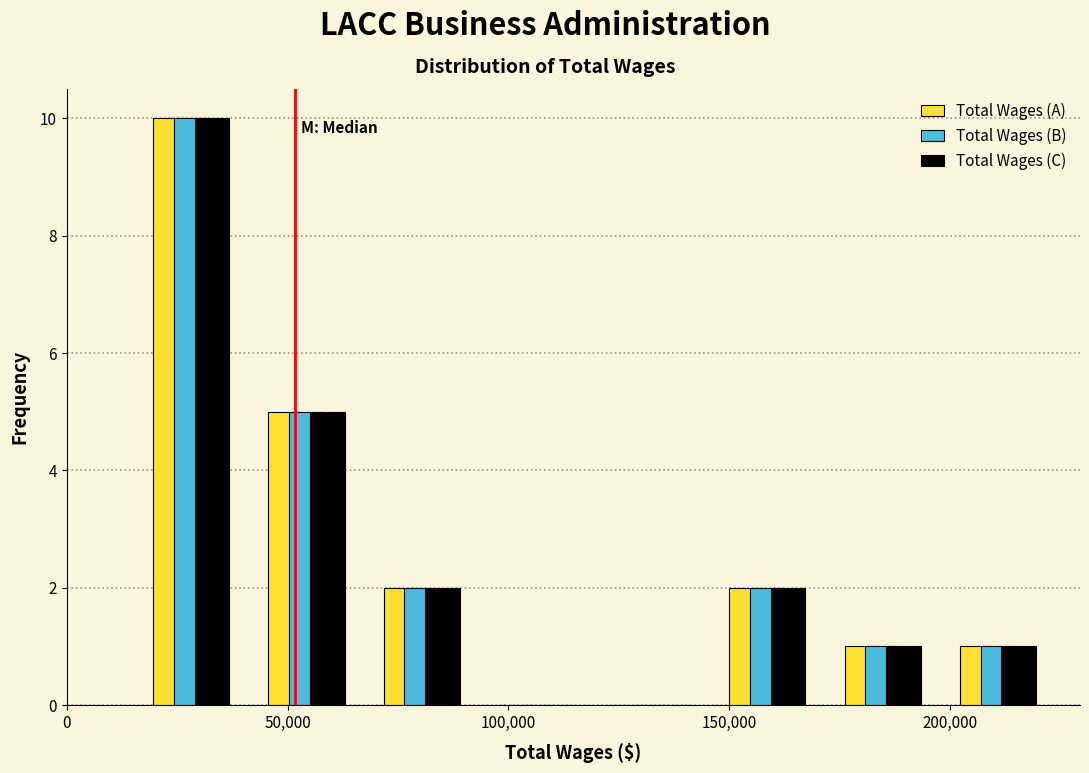

What is the height of the Total Wages (C) bar covering 200000 to 225000 on the x-axis? Neither the bar edges nor the heights are printed on the chart, so give them approximately, as read against the axes.

1